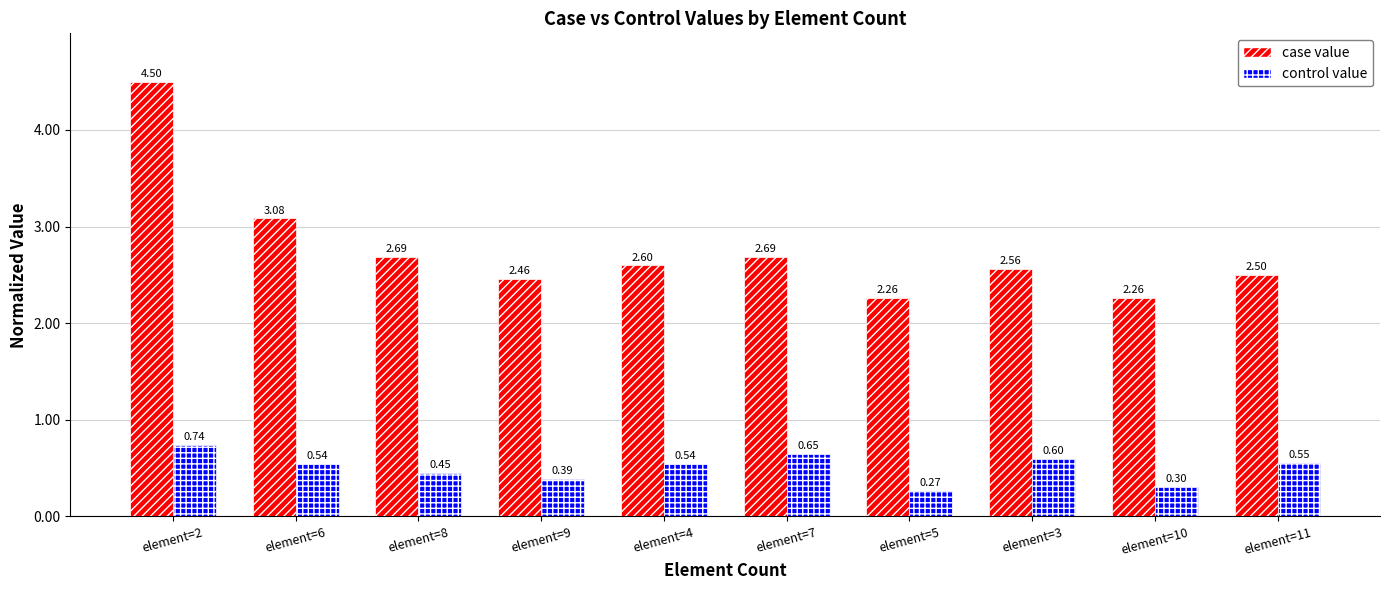

Rank the series by their average value, from lowest to highest.

control value, case value